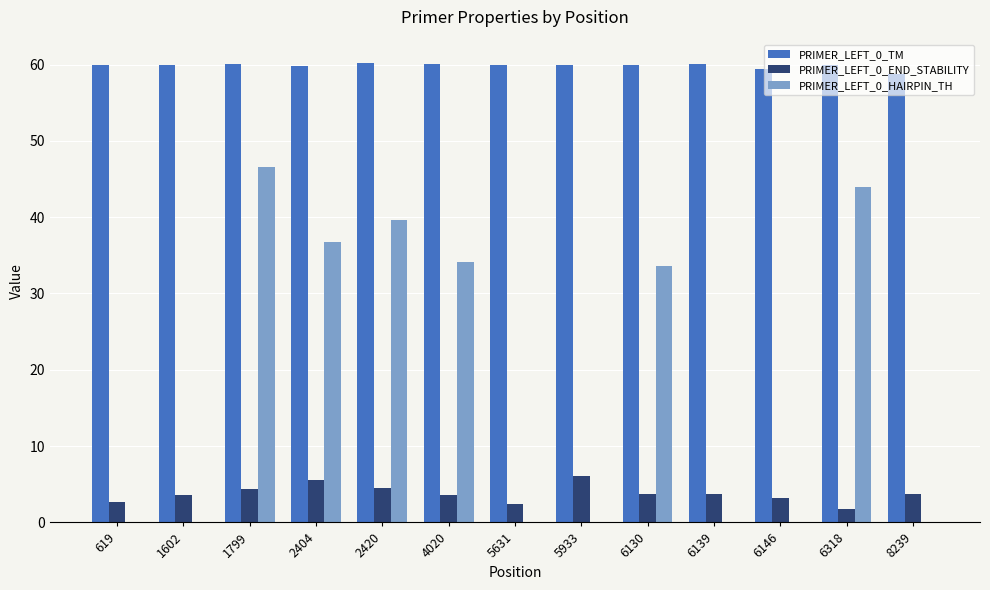

What is the total value across all series at 6318?

105.7